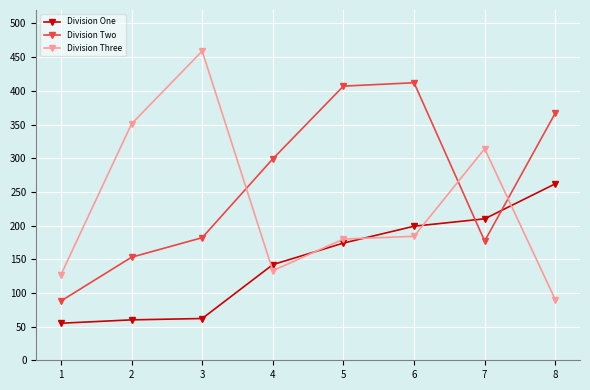

At which label does Division Three reach its minimum?

8